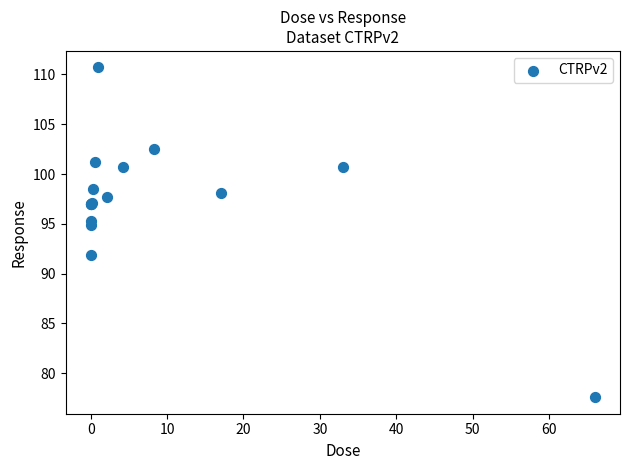

What Y value in the scatter plot is closest to 94?

94.9